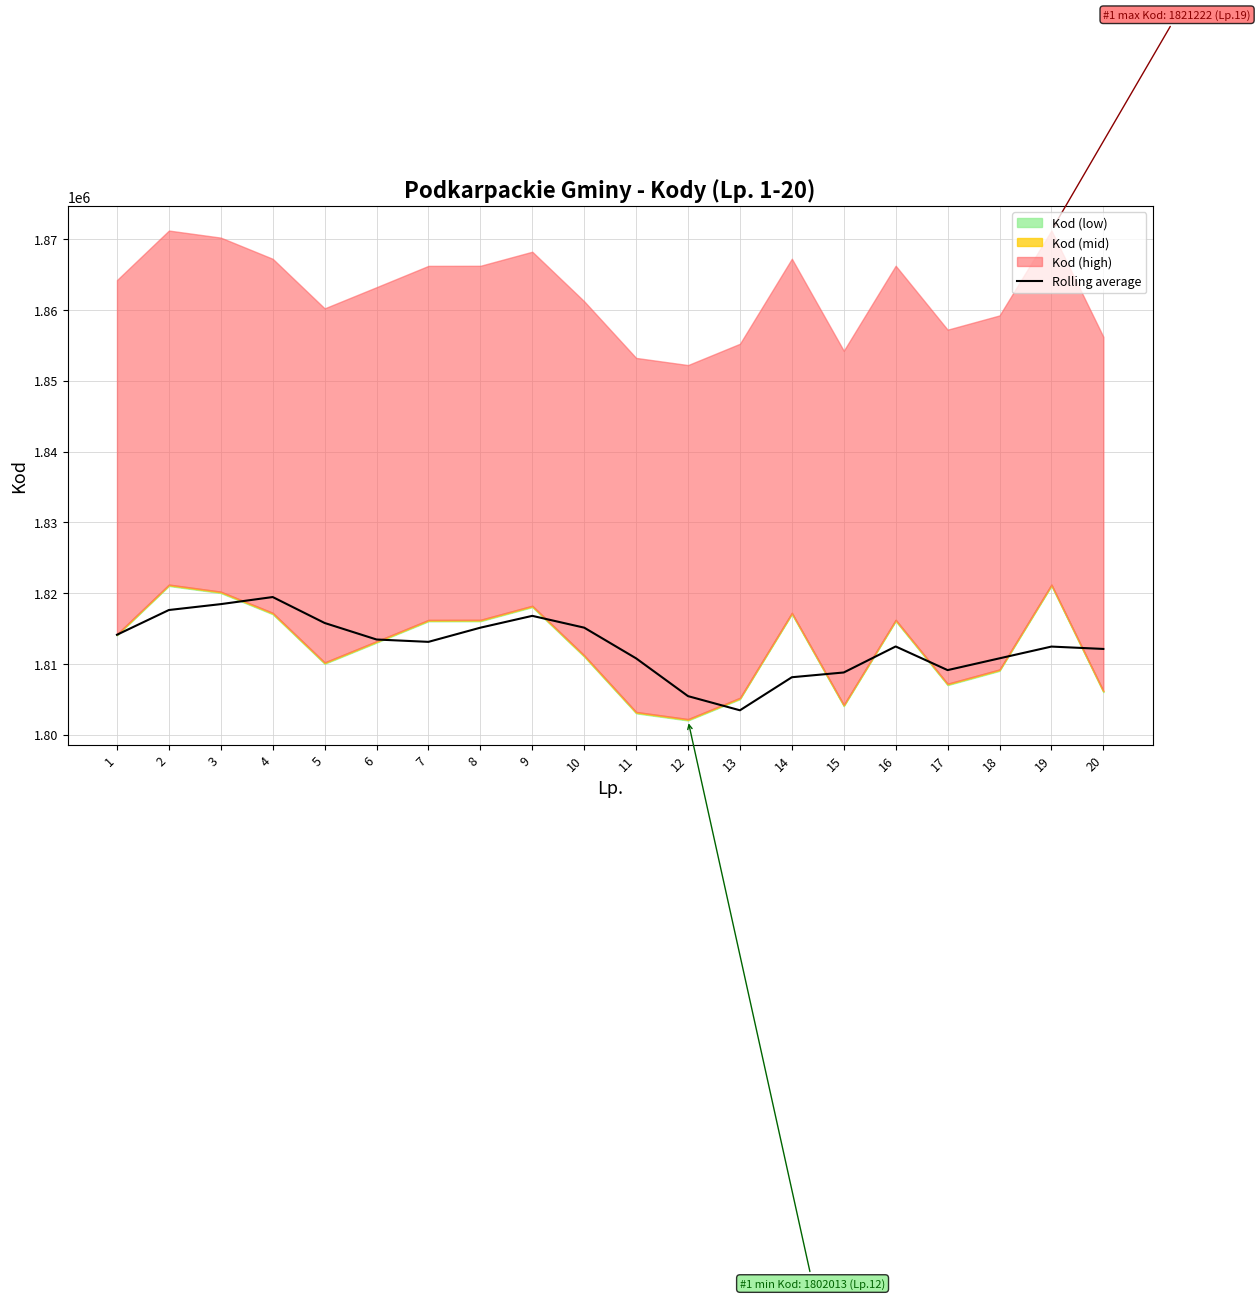

Where is the data nearest to the value 1811450?

18